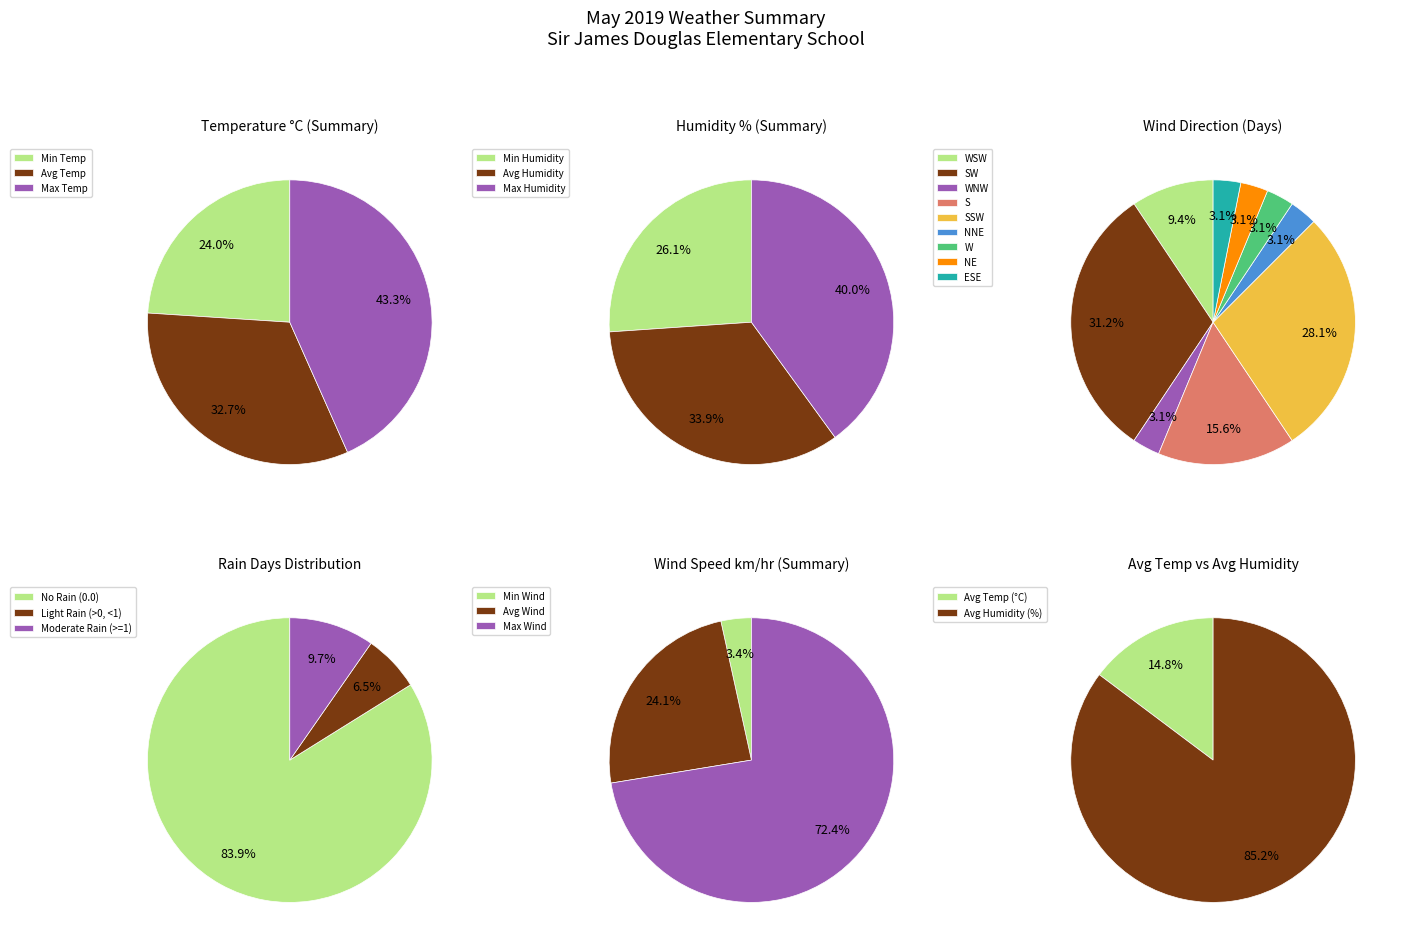

What percentage is NOT represented by WSW?

90.6%